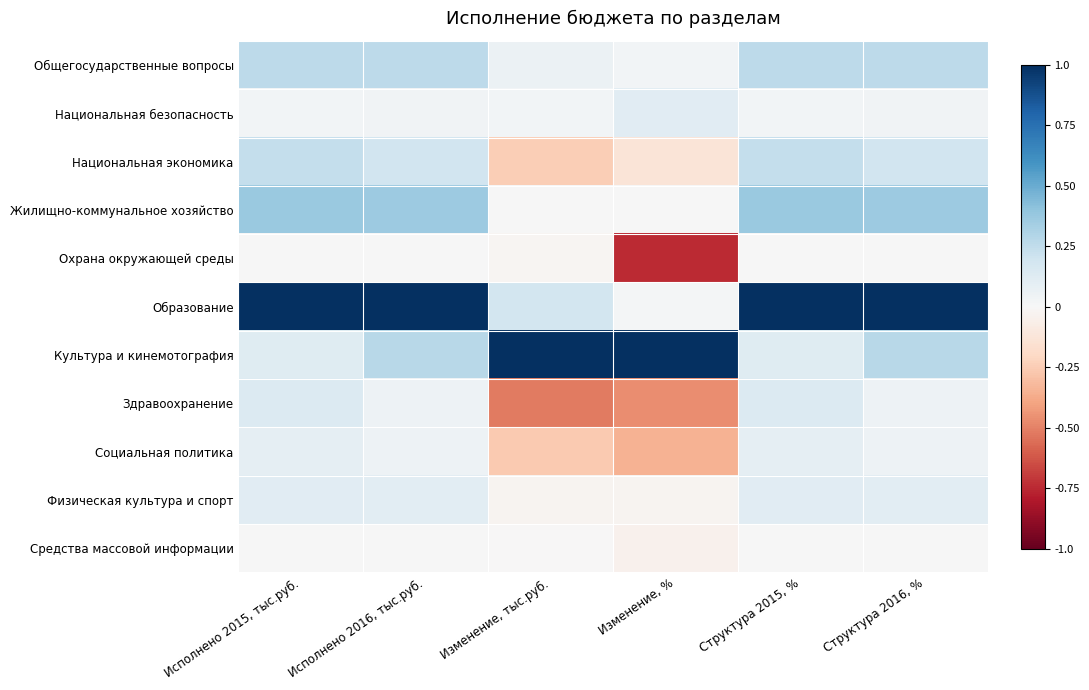

Reading left to right, extract all data points from this chart.

Общегосударственные вопросы: Исполнено 2015, тыс.руб.=0.3	Исполнено 2016, тыс.руб.=0.3	Изменение, тыс.руб.=0.1	Изменение, %=0.0	Структура 2015, %=0.3	Структура 2016, %=0.3
Национальная безопасность: Исполнено 2015, тыс.руб.=0.0	Исполнено 2016, тыс.руб.=0.0	Изменение, тыс.руб.=0.0	Изменение, %=0.1	Структура 2015, %=0.0	Структура 2016, %=0.0
Национальная экономика: Исполнено 2015, тыс.руб.=0.2	Исполнено 2016, тыс.руб.=0.2	Изменение, тыс.руб.=-0.2	Изменение, %=-0.1	Структура 2015, %=0.2	Структура 2016, %=0.2
Жилищно-коммунальное хозяйство: Исполнено 2015, тыс.руб.=0.4	Исполнено 2016, тыс.руб.=0.4	Изменение, тыс.руб.=0.0	Изменение, %=0.0	Структура 2015, %=0.4	Структура 2016, %=0.4
Охрана окружающей среды: Исполнено 2015, тыс.руб.=0.0	Исполнено 2016, тыс.руб.=0.0	Изменение, тыс.руб.=-0.0	Изменение, %=-0.7	Структура 2015, %=0.0	Структура 2016, %=0.0
Образование: Исполнено 2015, тыс.руб.=1.0	Исполнено 2016, тыс.руб.=1.0	Изменение, тыс.руб.=0.2	Изменение, %=0.0	Структура 2015, %=1.0	Структура 2016, %=1.0
Культура и кинемотография: Исполнено 2015, тыс.руб.=0.1	Исполнено 2016, тыс.руб.=0.3	Изменение, тыс.руб.=1.0	Изменение, %=1.0	Структура 2015, %=0.1	Структура 2016, %=0.3
Здравоохранение: Исполнено 2015, тыс.руб.=0.1	Исполнено 2016, тыс.руб.=0.1	Изменение, тыс.руб.=-0.5	Изменение, %=-0.5	Структура 2015, %=0.1	Структура 2016, %=0.1
Социальная политика: Исполнено 2015, тыс.руб.=0.1	Исполнено 2016, тыс.руб.=0.0	Изменение, тыс.руб.=-0.3	Изменение, %=-0.3	Структура 2015, %=0.1	Структура 2016, %=0.0
Физическая культура и спорт: Исполнено 2015, тыс.руб.=0.1	Исполнено 2016, тыс.руб.=0.1	Изменение, тыс.руб.=-0.0	Изменение, %=-0.0	Структура 2015, %=0.1	Структура 2016, %=0.1
Средства массовой информации: Исполнено 2015, тыс.руб.=0.0	Исполнено 2016, тыс.руб.=0.0	Изменение, тыс.руб.=-0.0	Изменение, %=-0.0	Структура 2015, %=0.0	Структура 2016, %=0.0